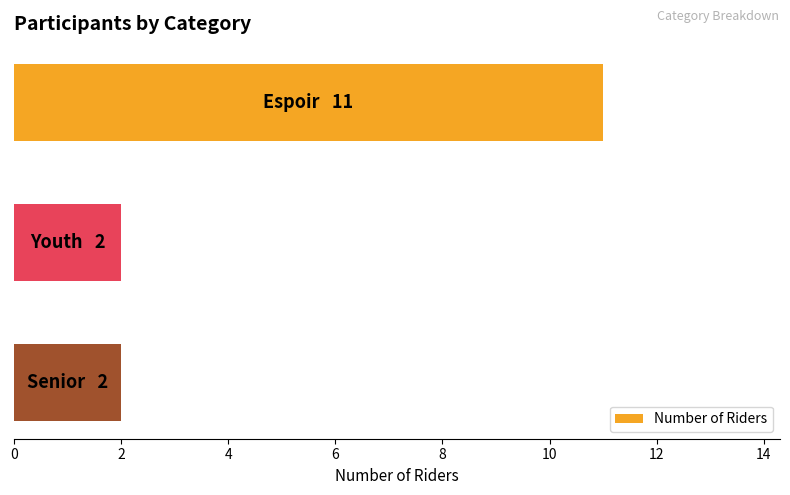

What is the value of the 1st bar from the top?

11